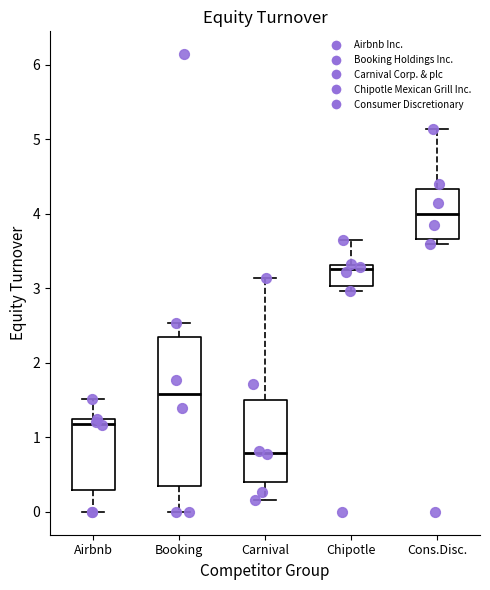

Which box has the highest median line?

Cons.Disc.